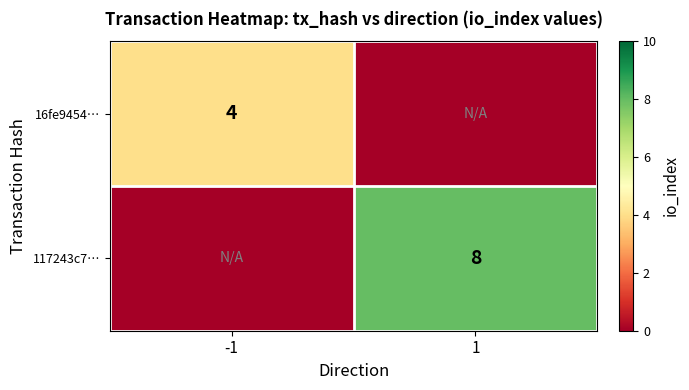

The value of 117243c7… at 1 is 11. True or false?

False